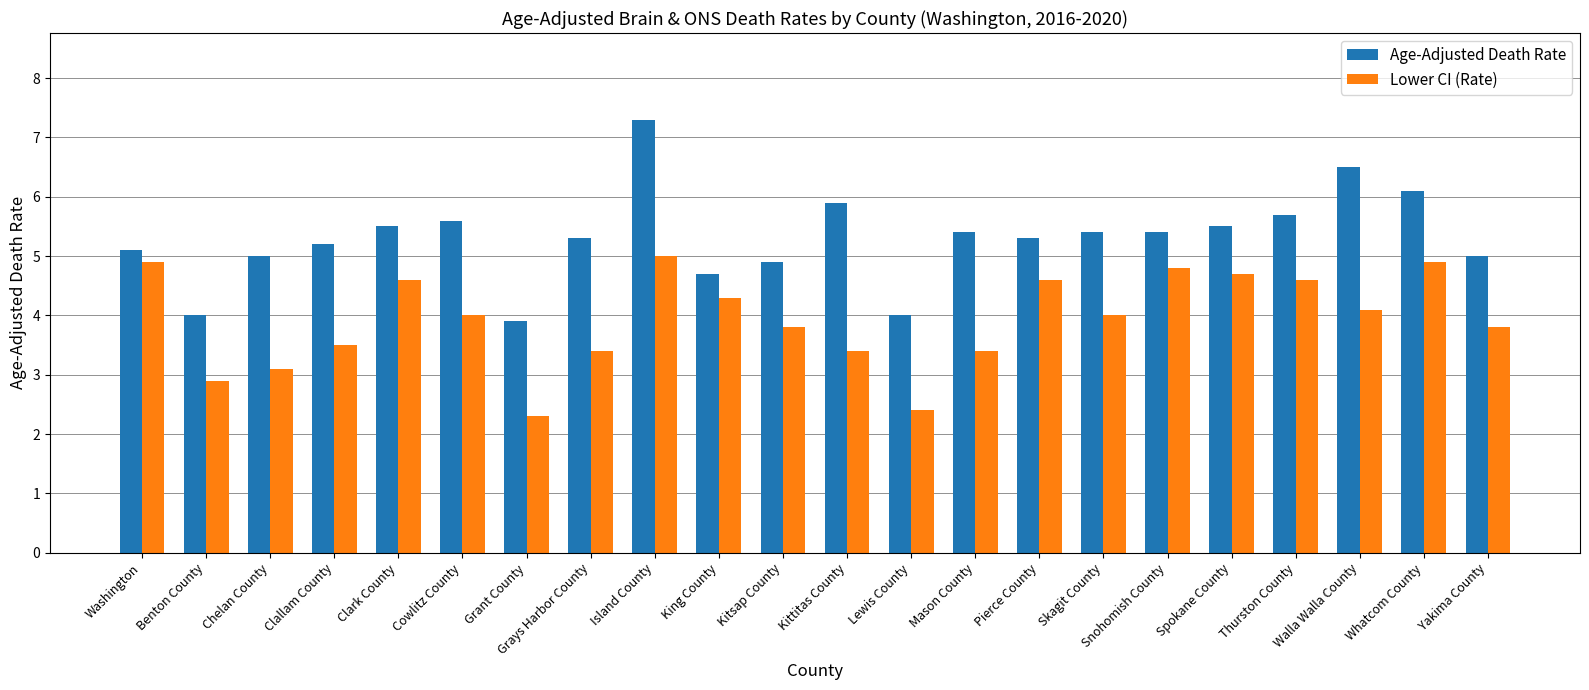

How many groups of bars are there?

22